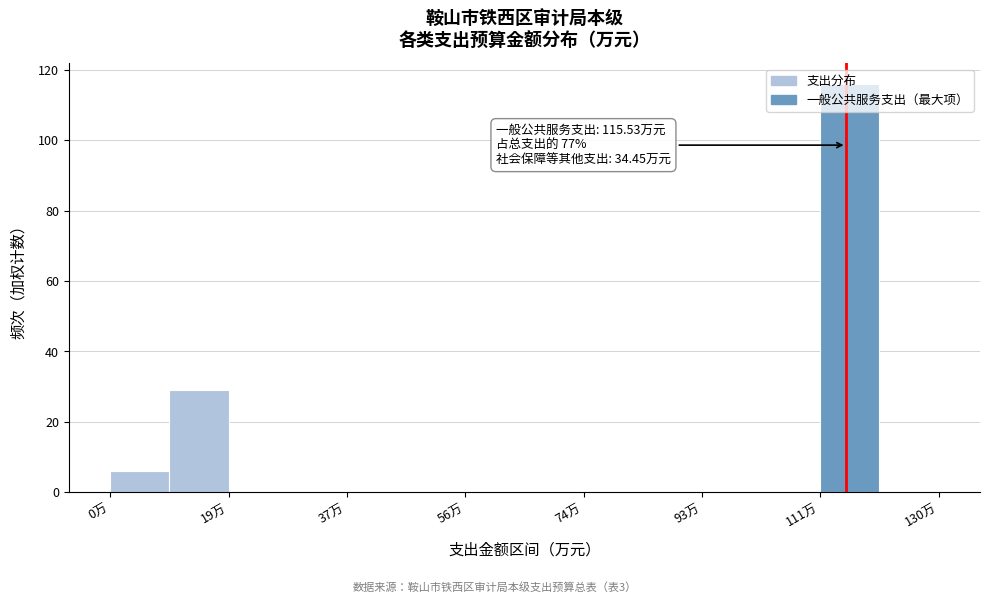

Which range on the x-axis has the tallest bar?

112 to 120